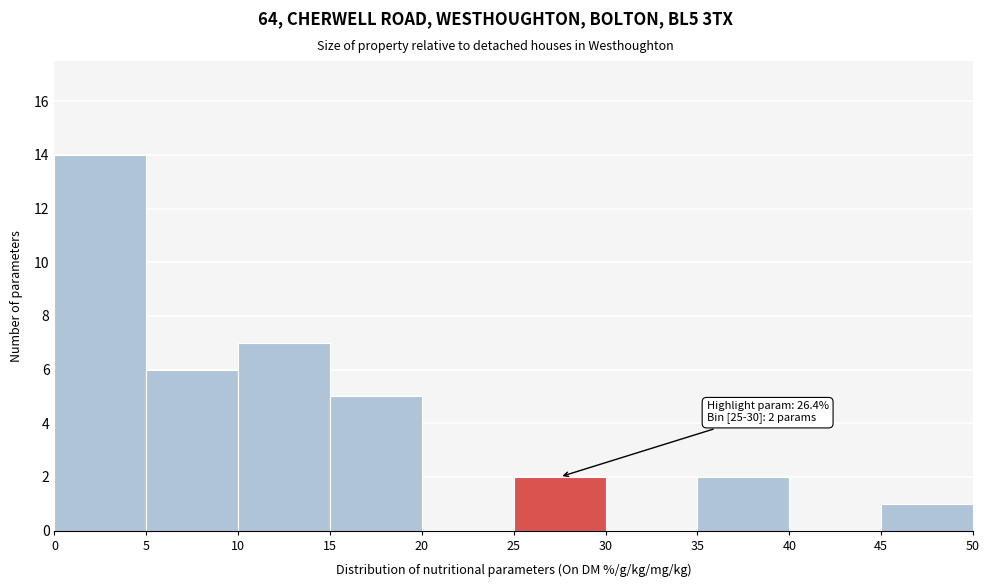

Which range on the x-axis has the tallest bar?

0 to 5